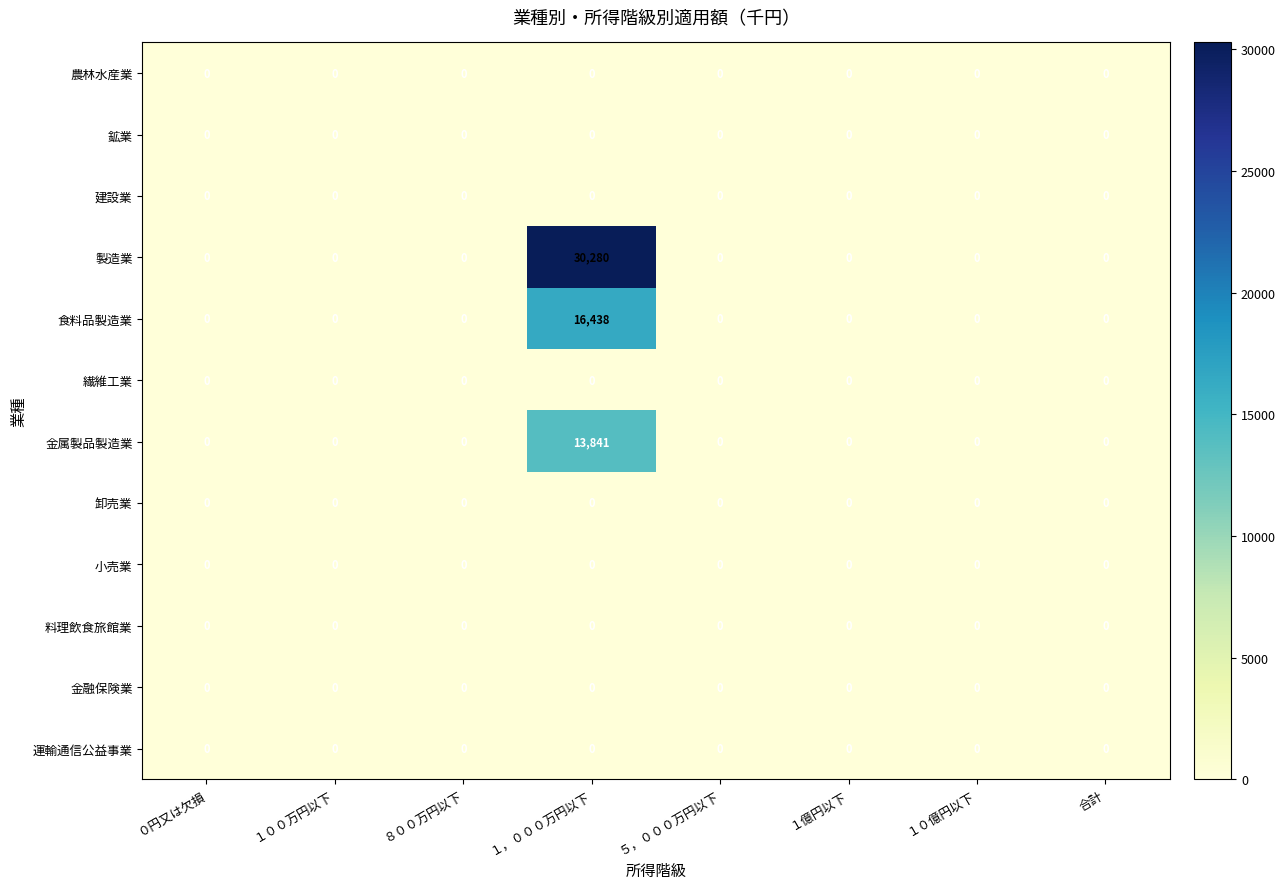

What is the spread (max minus min) of values at １，０００万円以下?

30280